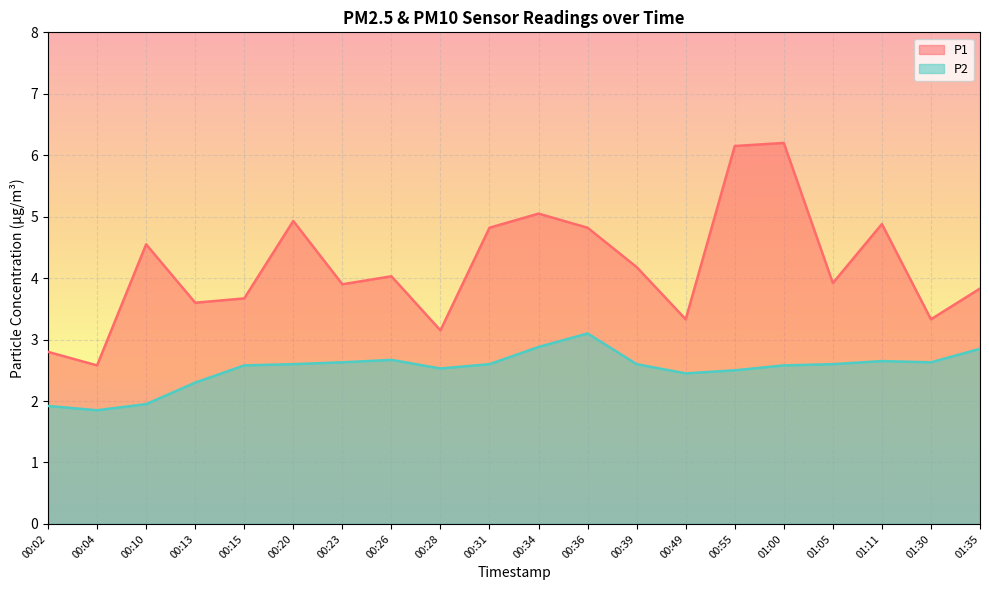

The value of P2 at 01:11 is 4.2. True or false?

False